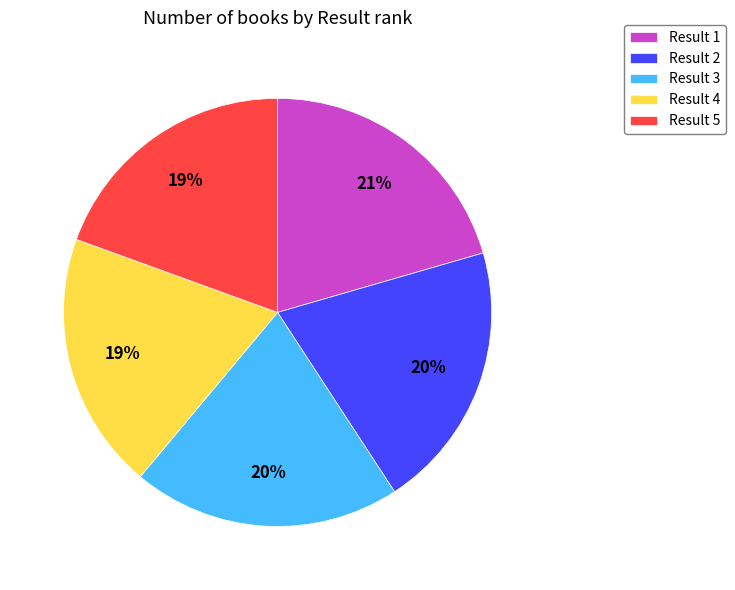

Is the sum of Result 1 and Result 4 greater than half?

No